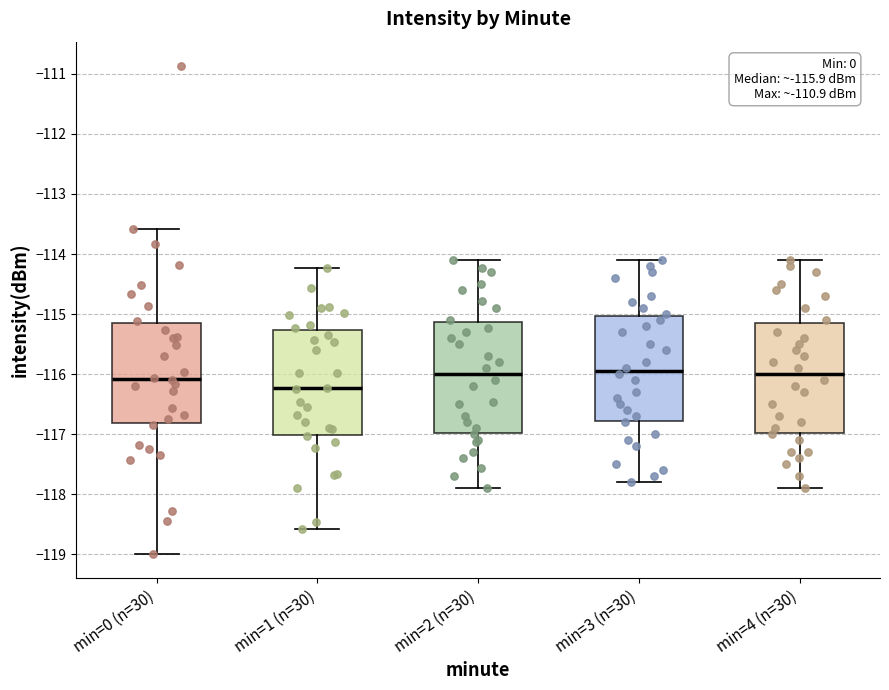

Which box has the lowest median line?

min=1 (n=30)